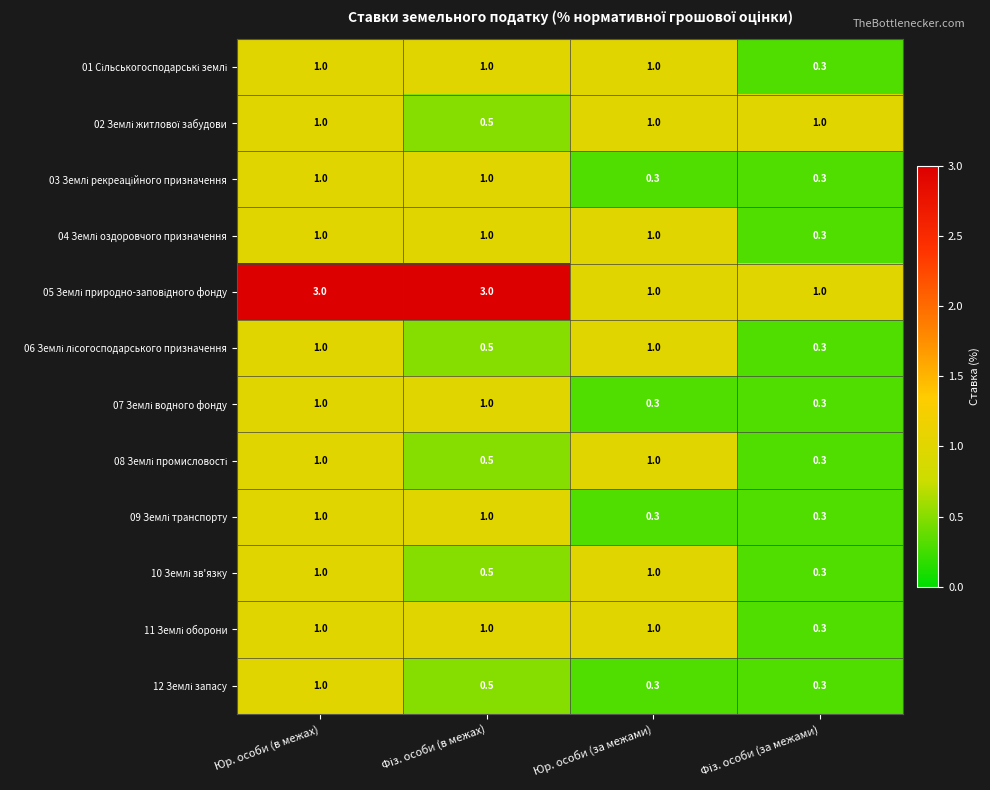

At which category is the sum across all series the highest?

Юр. особи (в межах)